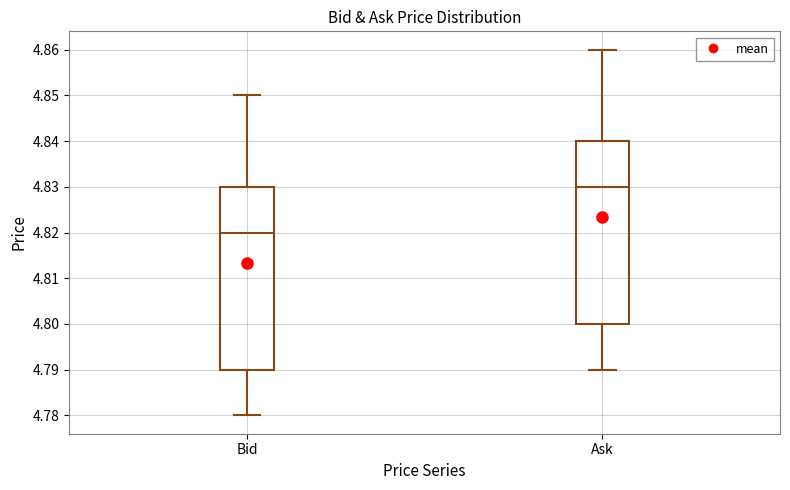

Which box's median line is the lowest?

Bid